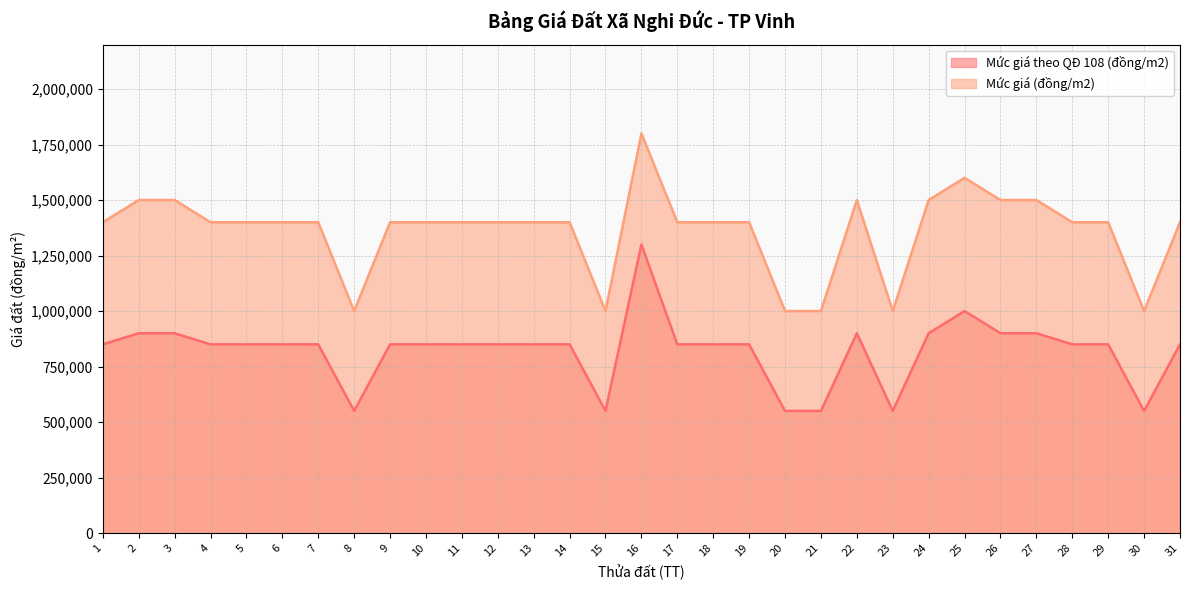

Reading left to right, what are all the values shown in this chart?

Mức giá theo QĐ 108 (đồng/m2): 850000	900000	900000	850000	850000	850000	850000	550000	850000	850000	850000	850000	850000	850000	550000	1300000	850000	850000	850000	550000	550000	900000	550000	900000	1000000	900000	900000	850000	850000	550000	850000
Mức giá (đồng/m2): 1400000	1500000	1500000	1400000	1400000	1400000	1400000	1000000	1400000	1400000	1400000	1400000	1400000	1400000	1000000	1800000	1400000	1400000	1400000	1000000	1000000	1500000	1000000	1500000	1600000	1500000	1500000	1400000	1400000	1000000	1400000